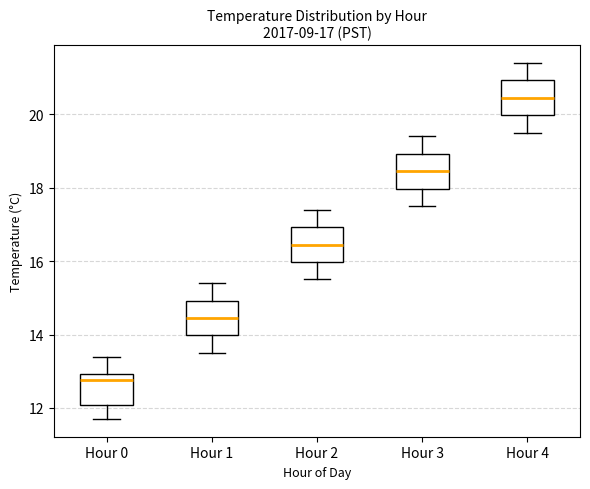

Which box has the lowest median line?

Hour 0